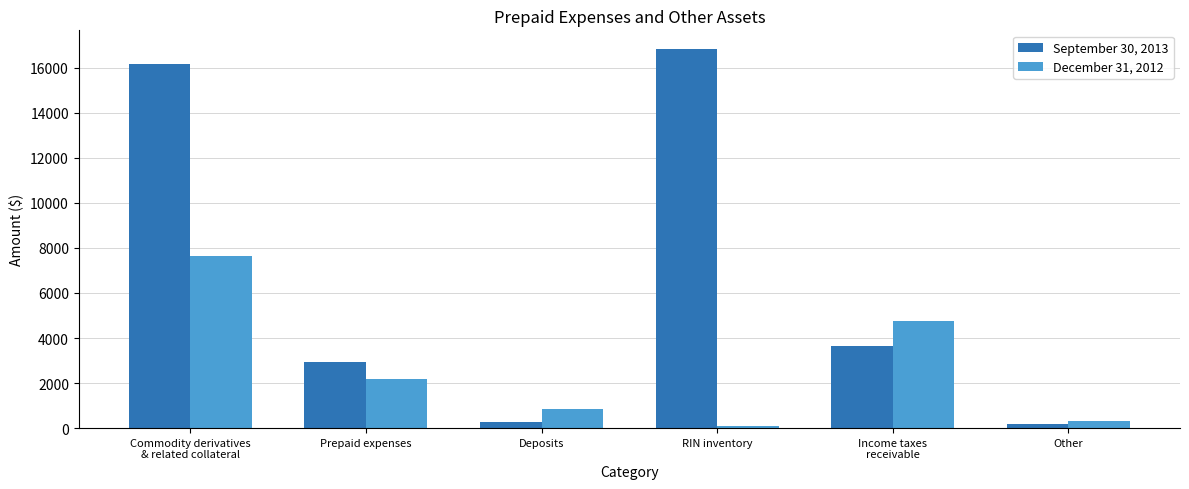

What is the spread (max minus min) of values at Prepaid expenses?

748